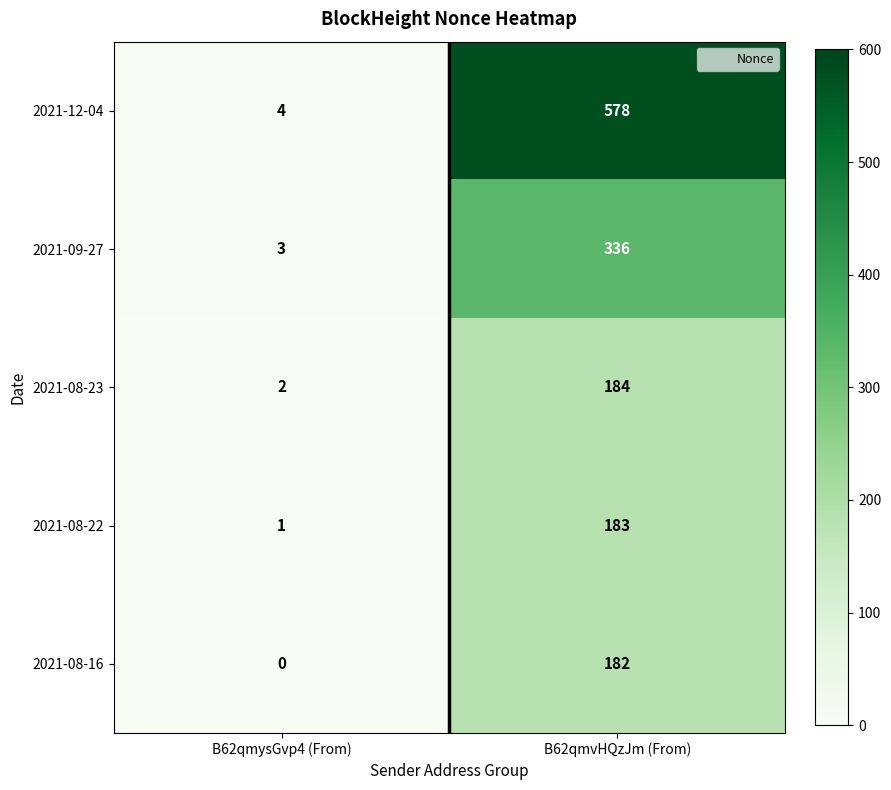

Reading right to left, what are all the values shown in this chart?

2021-12-04: B62qmvHQzJm (From)=578	B62qmysGvp4 (From)=4
2021-09-27: B62qmvHQzJm (From)=336	B62qmysGvp4 (From)=3
2021-08-23: B62qmvHQzJm (From)=184	B62qmysGvp4 (From)=2
2021-08-22: B62qmvHQzJm (From)=183	B62qmysGvp4 (From)=1
2021-08-16: B62qmvHQzJm (From)=182	B62qmysGvp4 (From)=0